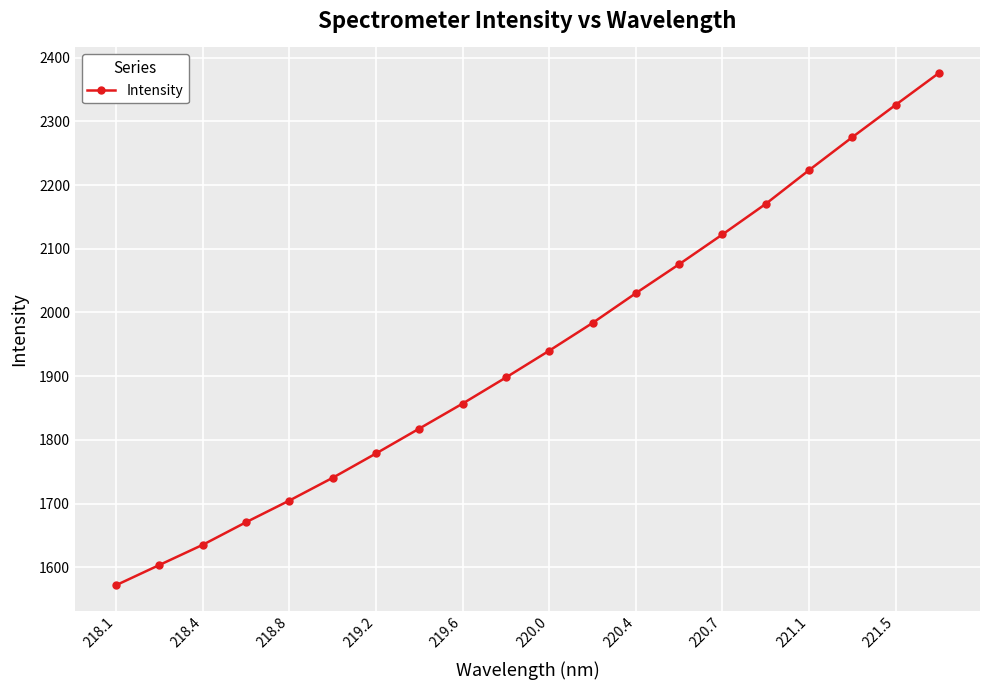

What is the maximum value shown in the chart?

2376.0